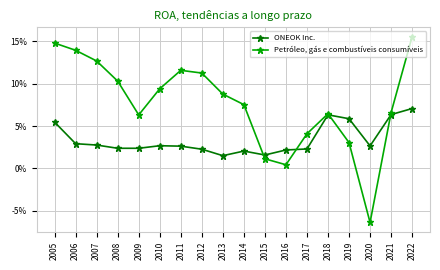

Does the chart have visible grid lines?

Yes